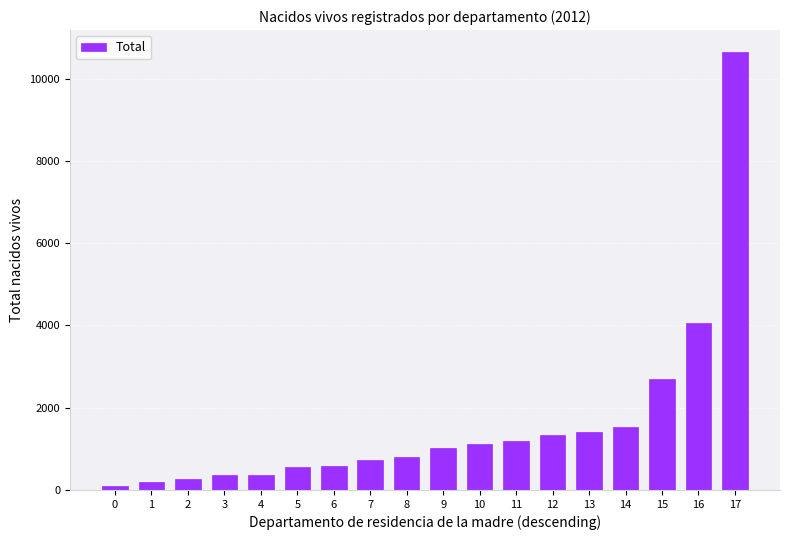

What value does the data have at 3, to the nearest 100?

400